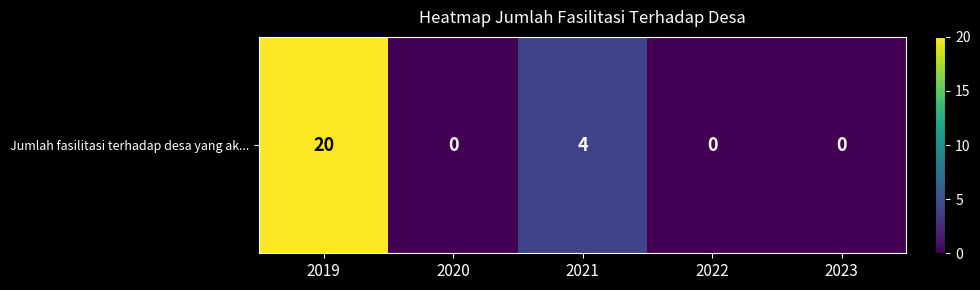

What is the difference between the second highest and second lowest values?

4